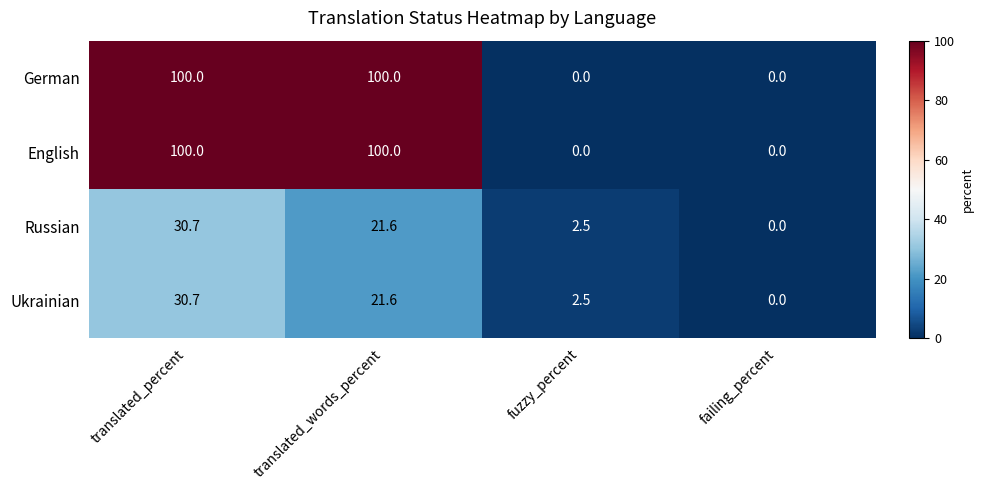

The value of Russian at translated_percent is 47.6. True or false?

False